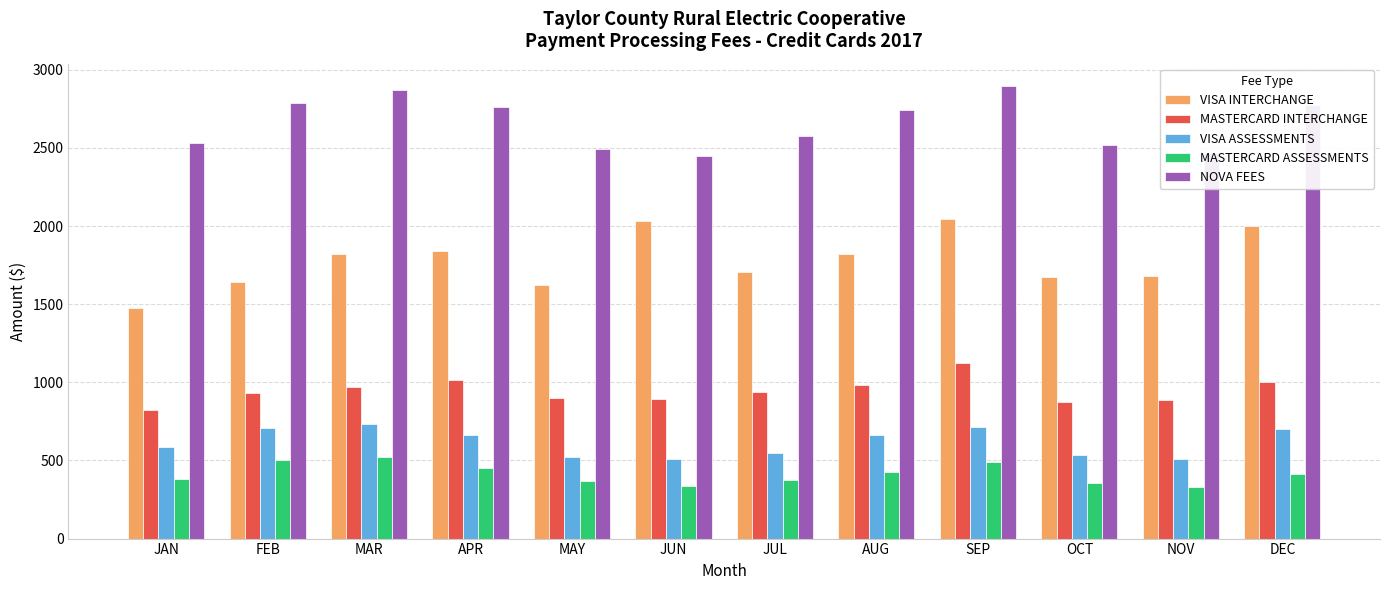

Which series has the largest total across all categories?

NOVA FEES